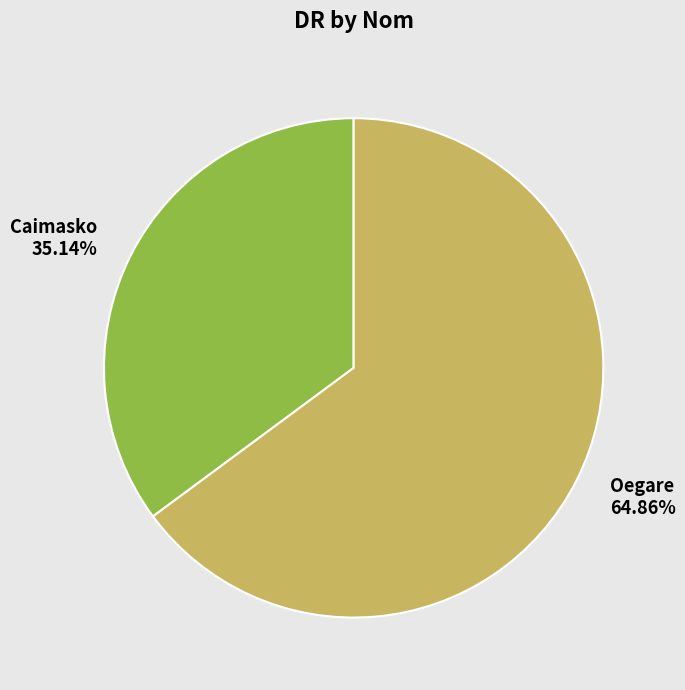

Count the number of slices in the pie.

2